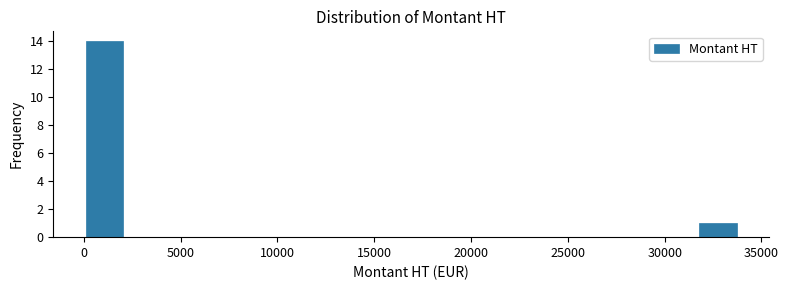

Reading left to right, list every bar in this chart as the range it spans on the x-axis followed by its height. Neither the bar edges nor the heights are printed on the chart, so give them approximately, as read against the axes.

0 to 2000: 14
2000 to 4500: 0
4500 to 6500: 0
6500 to 9000: 0
9000 to 11500: 0
11500 to 13500: 0
13500 to 16000: 0
16000 to 18000: 0
18000 to 20500: 0
20500 to 22500: 0
22500 to 25000: 0
25000 to 27000: 0
27000 to 29500: 0
29500 to 31500: 0
31500 to 34000: 1